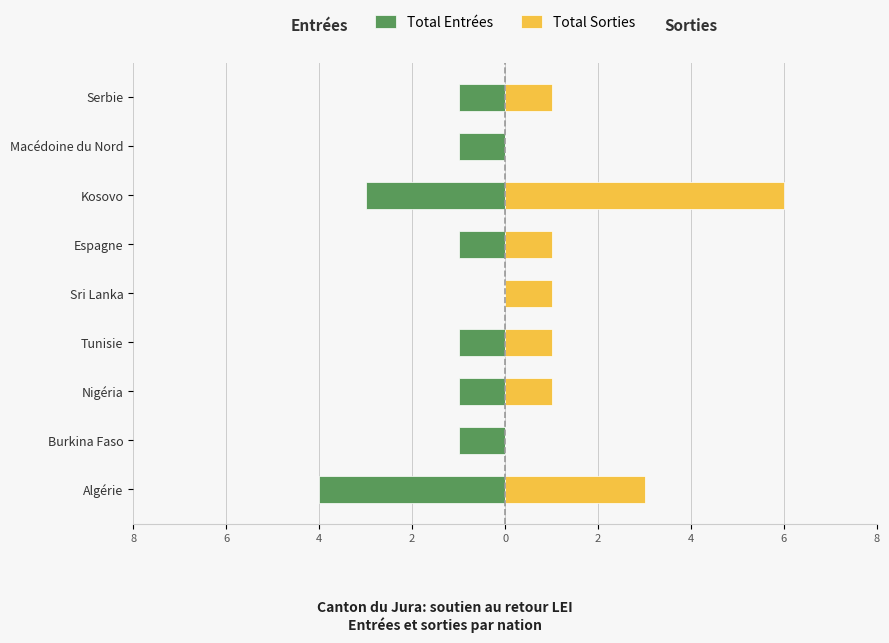

What is the difference between the maximum and minimum values in the Total Entrées series?

4